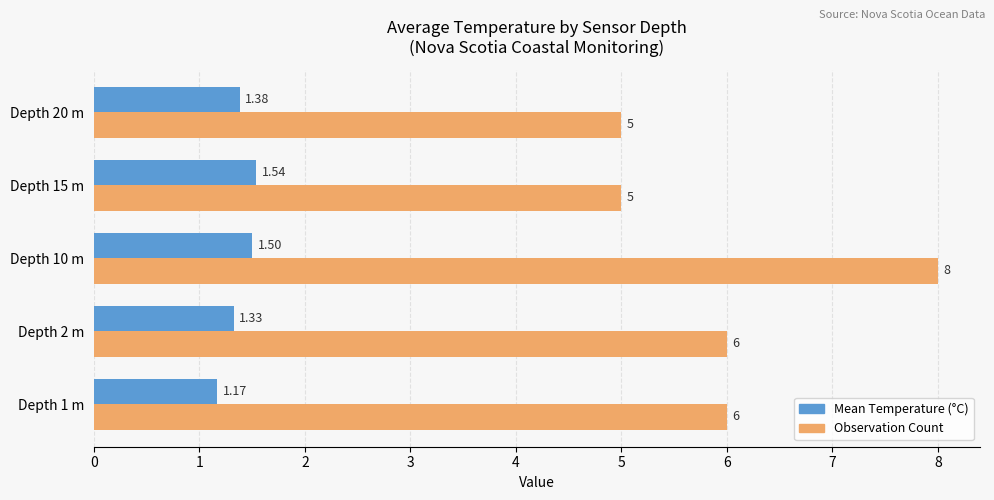

At how many categories does at least one series exceed 1?

5